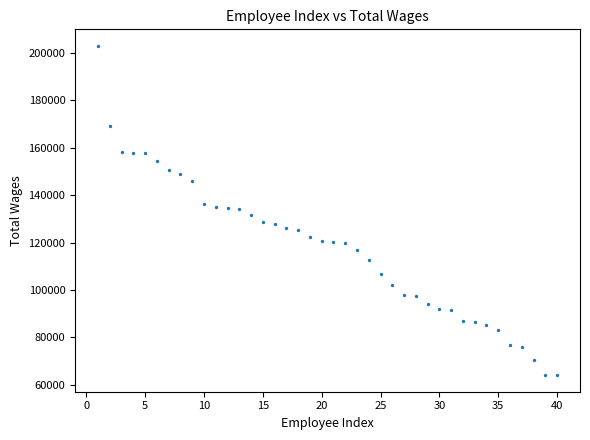

What is the range of Y values (max minus min)?

139124